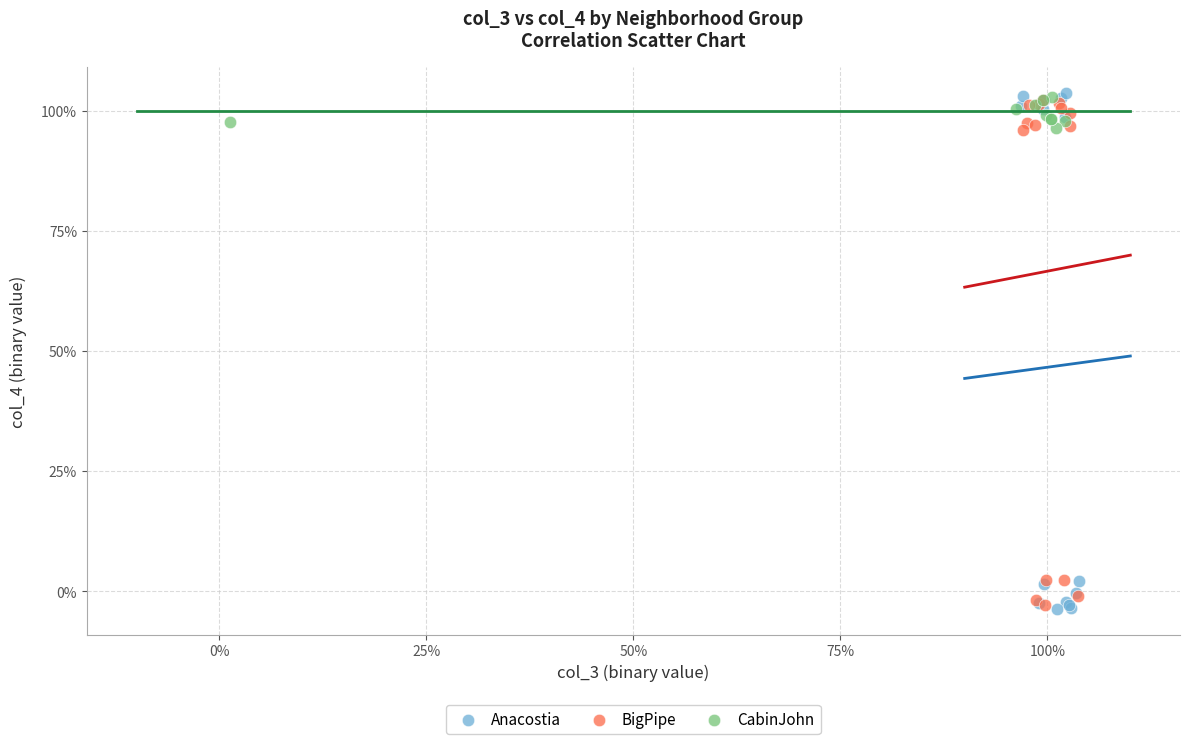

What are all the series names shown in the legend?

Anacostia, BigPipe, CabinJohn